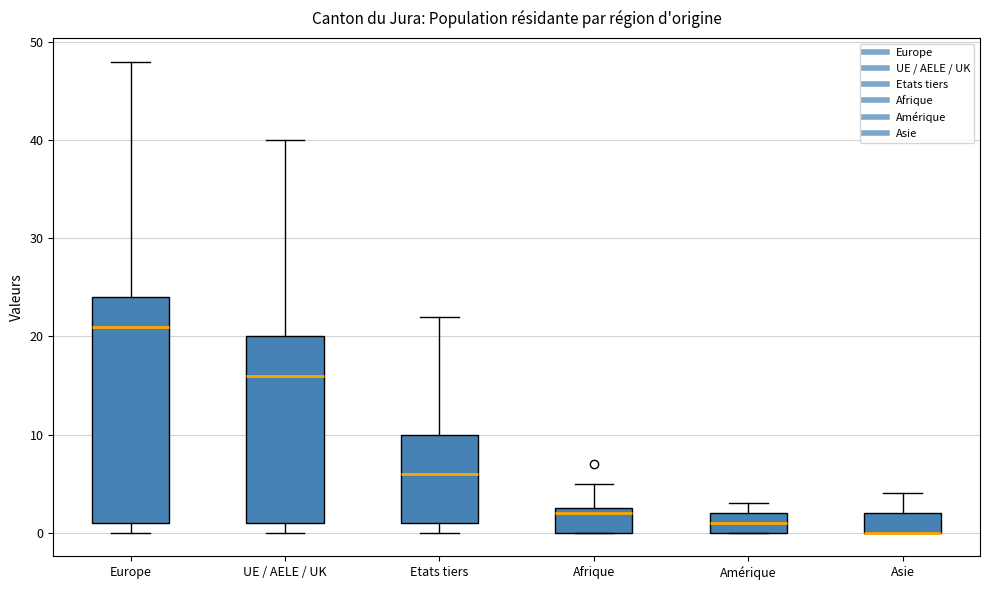

Reading left to right, transcribe this box plot: for each box, give where its median line is, the range the box spans, and where its two whiskers end, as read against the y-axis. The values are not printed on the chart, so give them approximately, as read against the axis.

Europe: median 21, box 1 to 24, whiskers 0 to 48
UE / AELE / UK: median 16, box 1 to 20, whiskers 0 to 40
Etats tiers: median 6, box 1 to 10, whiskers 0 to 22
Afrique: median 2, box 0 to 3, whiskers 0 to 5
Amérique: median 1, box 0 to 2, whiskers 0 to 3
Asie: median 0 (drawn on the box's lower edge), box 0 to 2, whiskers 0 to 4